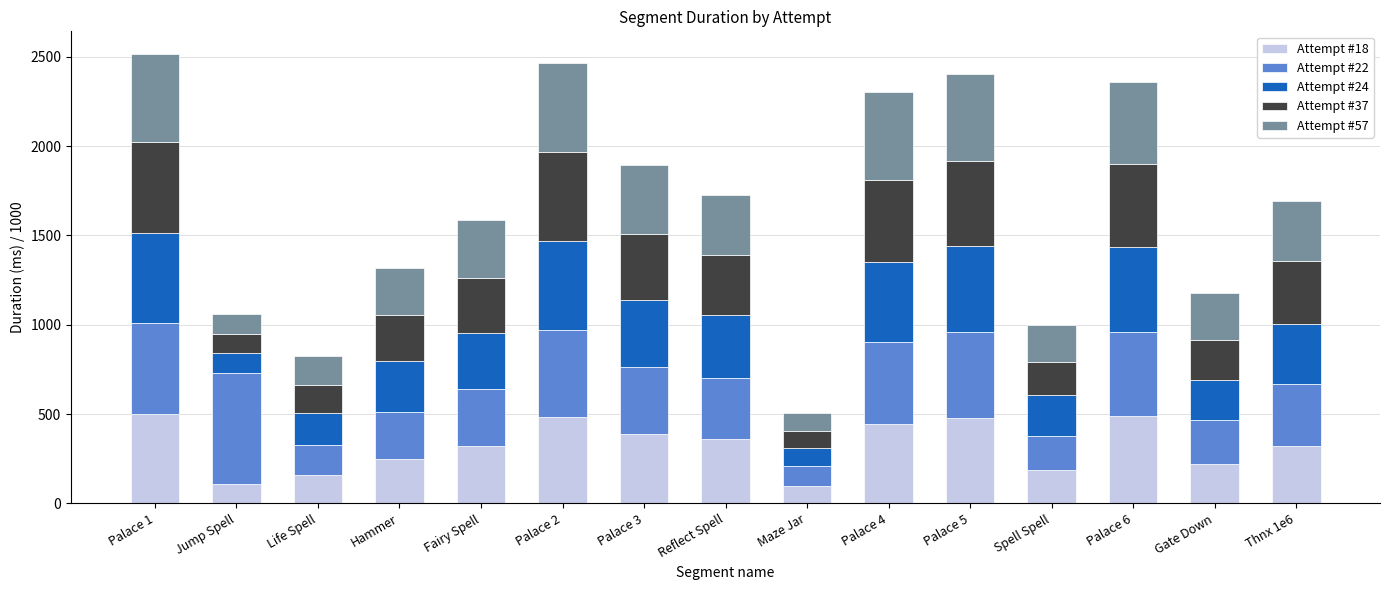

How many bars are there in total?

15